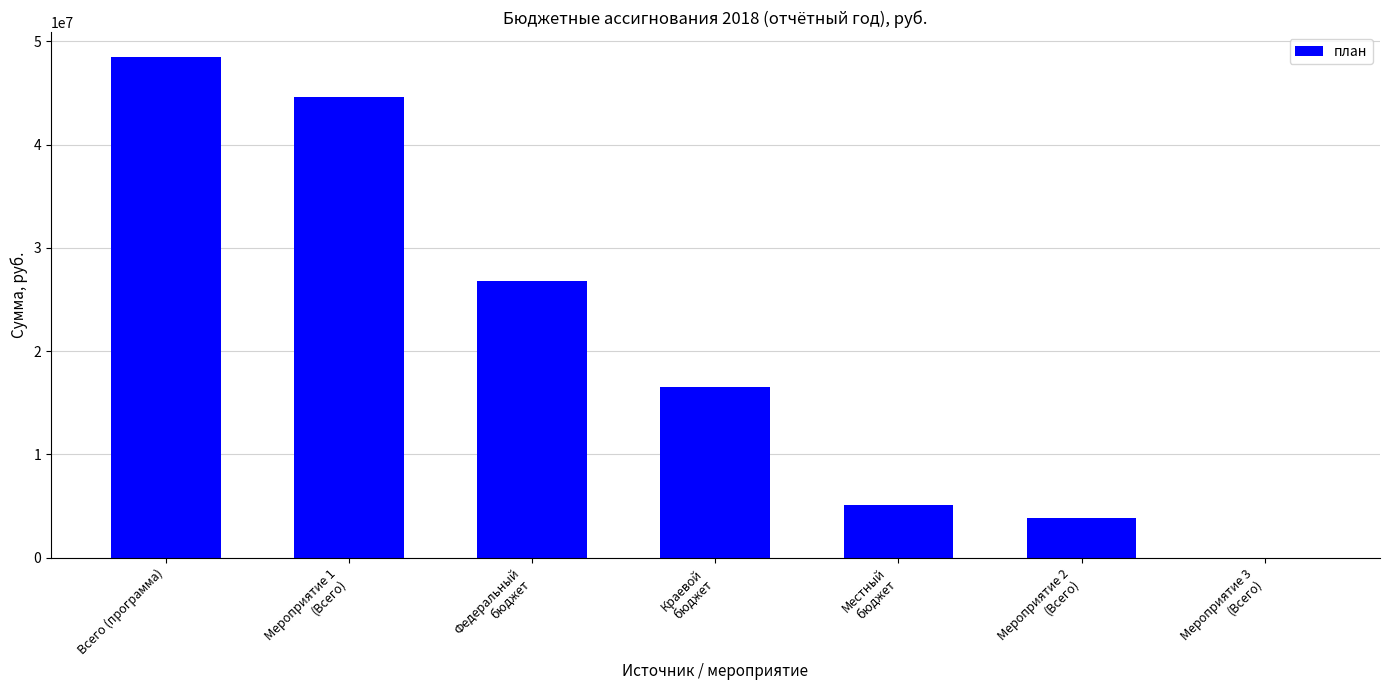

Reading left to right, list all the values displayed in this chart.

48467669.8	44635050.0	26839416.5	16523483.5	5104769.8	3832619.8	0.0